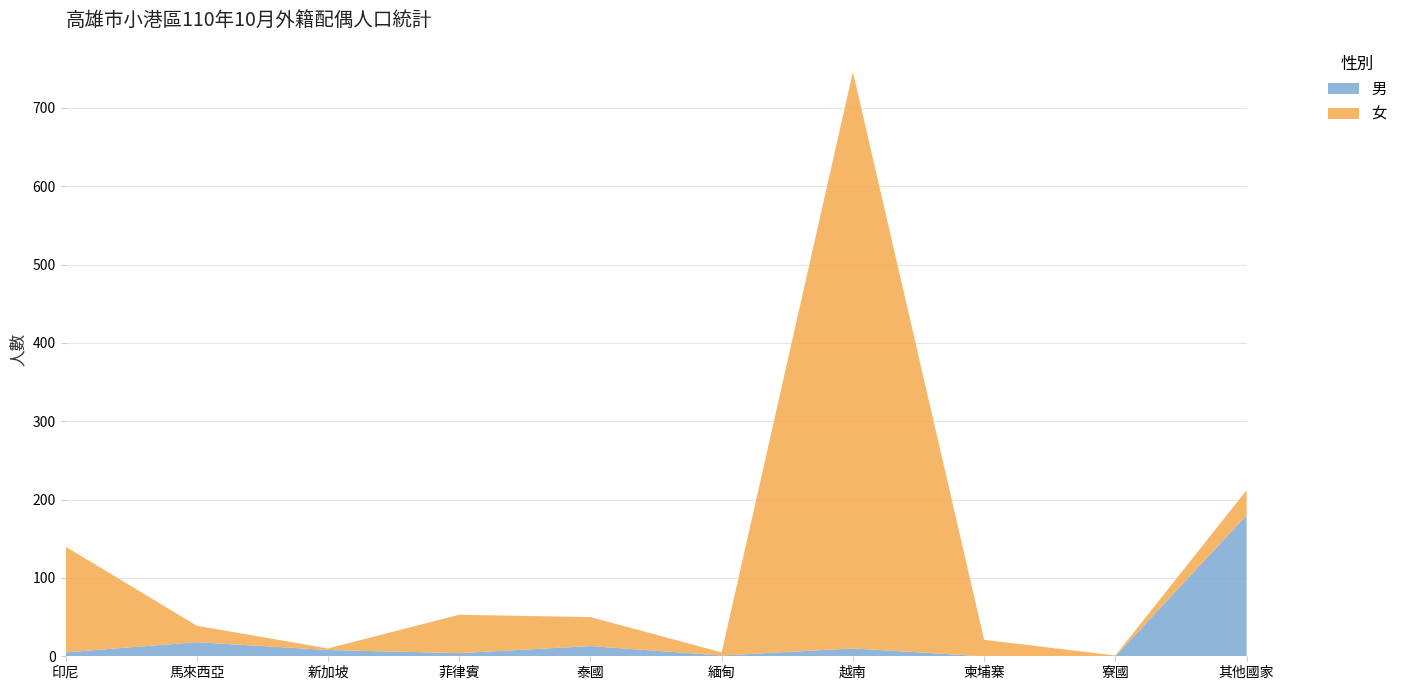

Reading left to right, list all the values displayed in this chart.

男: 印尼=5	馬來西亞=18	新加坡=8	菲律賓=4	泰國=13	緬甸=1	越南=10	柬埔寨=0	寮國=0	其他國家=180
女: 印尼=135	馬來西亞=21	新加坡=2	菲律賓=49	泰國=37	緬甸=4	越南=736	柬埔寨=21	寮國=1	其他國家=32